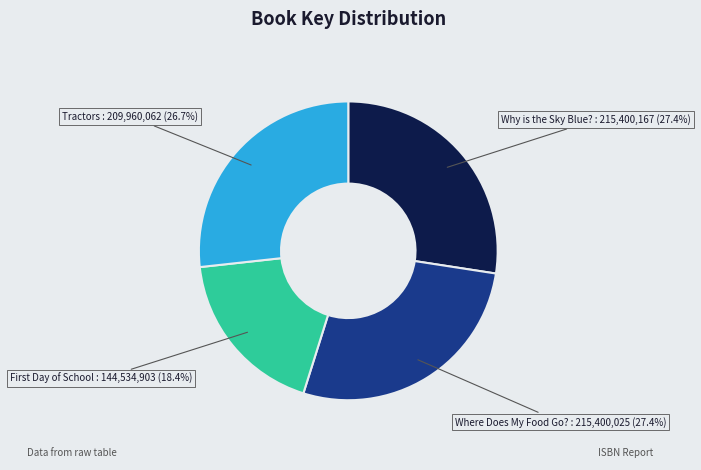

Is there any slice that represents more than half of the pie?

No